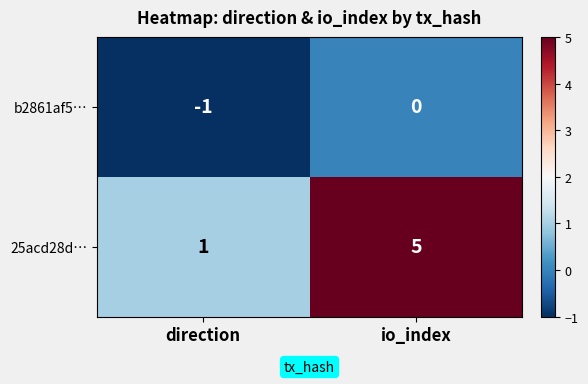

Which series has the largest range (max minus min)?

25acd28d…